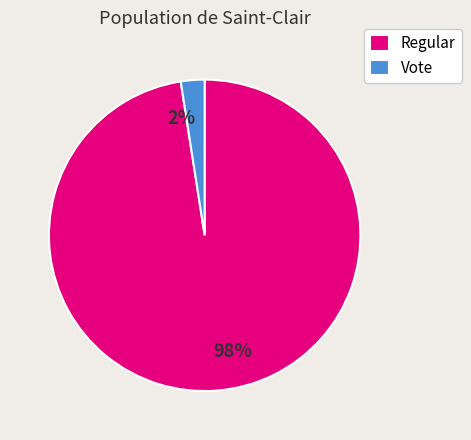

Is it true that Vote is 2% of the pie?

True